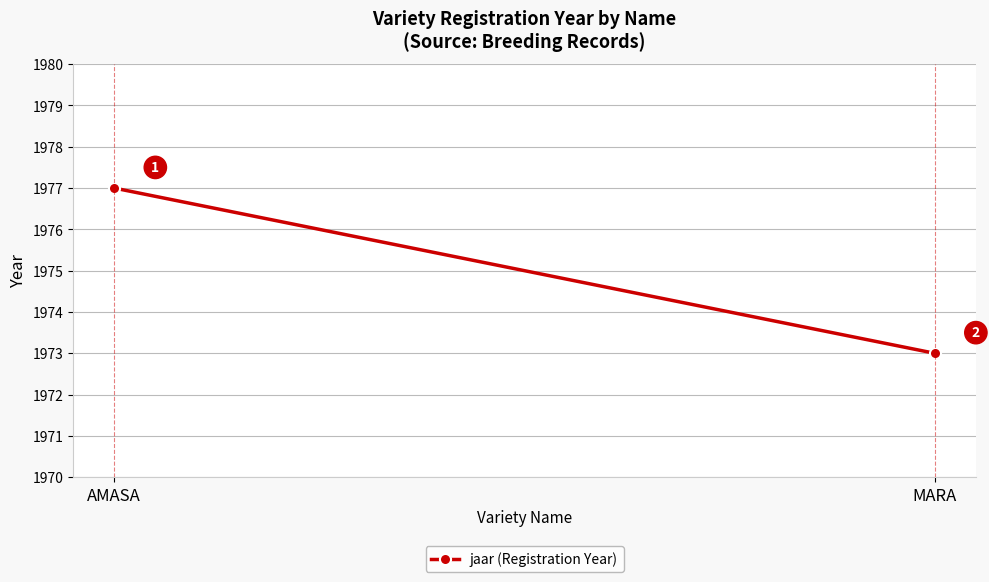

The chart shows a value of 2768 at MARA. True or false?

False